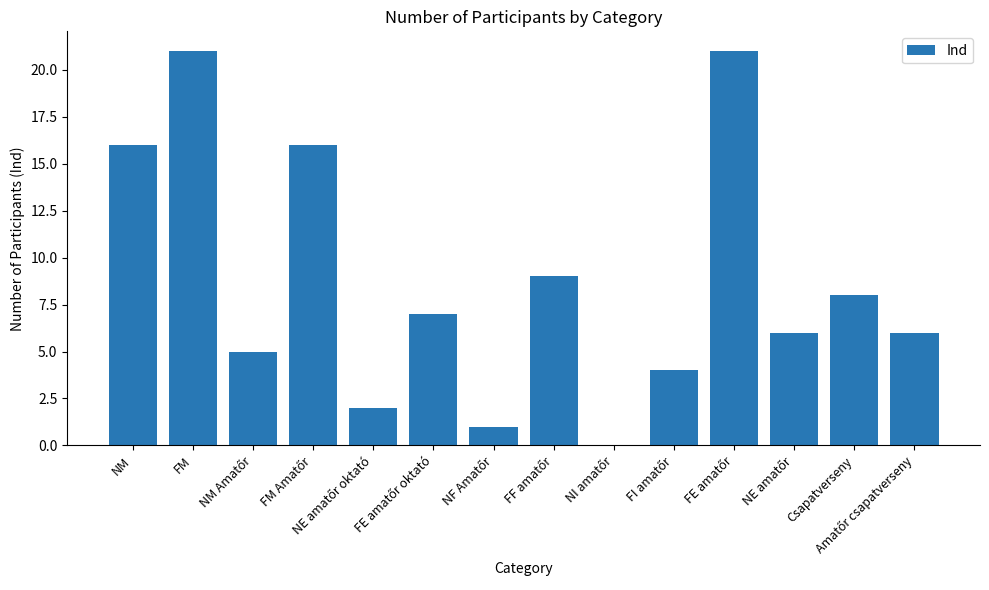

What is the sum of all values?

122